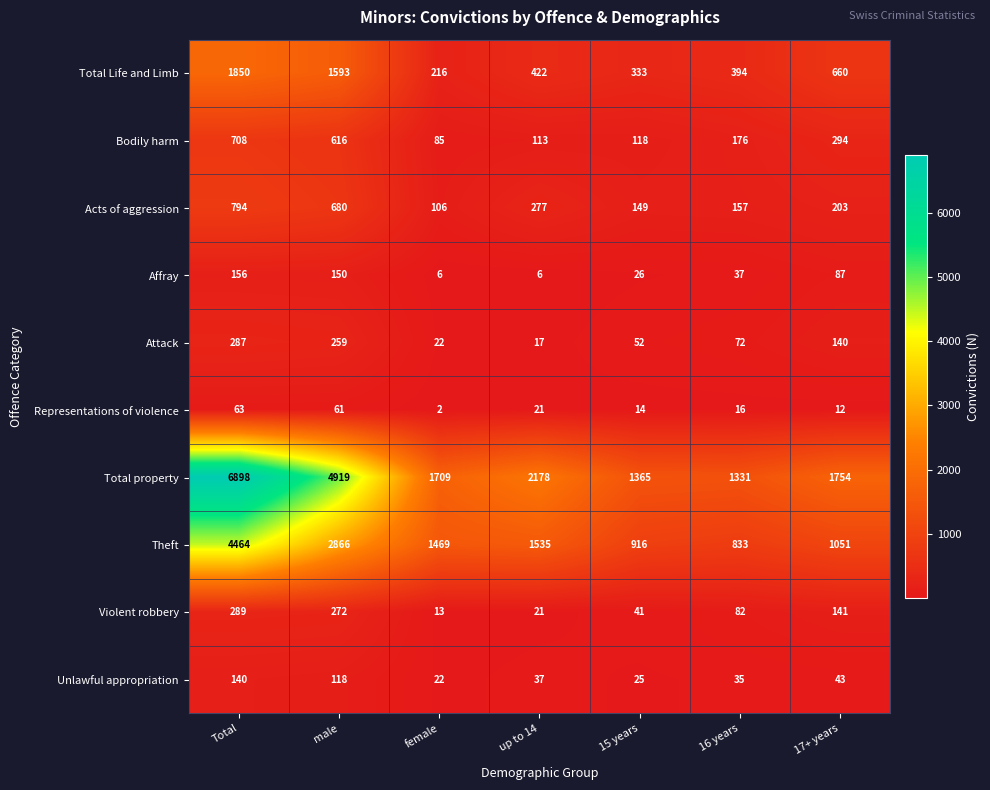

Which series has the largest total across all categories?

Total property